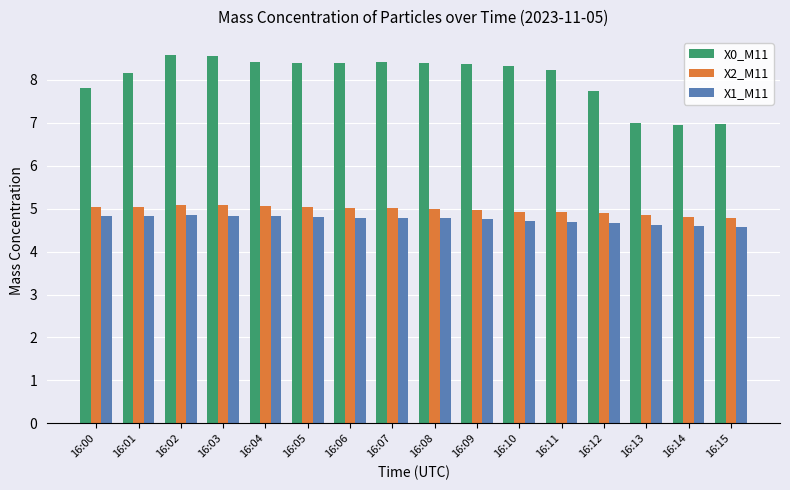

What is the difference between the highest and lowest values at 16:04?

3.6